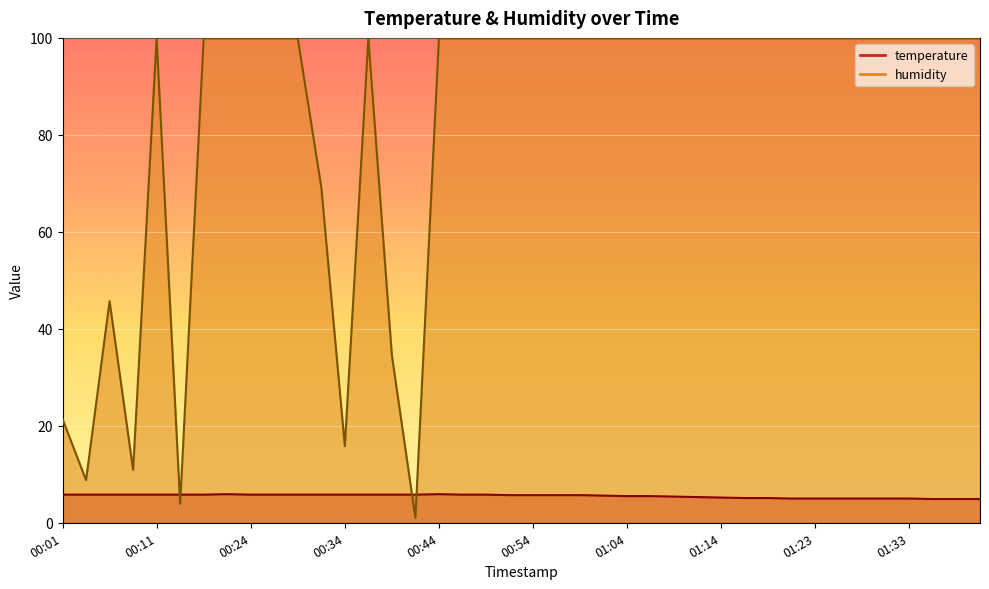

Reading right to left, list all the values displayed in this chart.

temperature: 4.9	4.9	4.9	5.0	5.0	5.0	5.0	5.0	5.0	5.1	5.1	5.2	5.3	5.4	5.5	5.5	5.6	5.7	5.7	5.7	5.7	5.8	5.8	5.9	5.8	5.8	5.8	5.8	5.8	5.8	5.8	5.8	5.9	5.8	5.8	5.8	5.8	5.8	5.8	5.8
humidity: 99.9	99.9	99.9	99.9	99.9	99.9	99.9	99.9	99.9	99.9	99.9	99.9	99.9	99.9	99.9	99.9	99.9	99.9	99.9	99.9	99.9	99.9	99.9	99.9	1.0	34.5	99.9	15.8	69.2	99.9	99.9	99.9	99.9	99.9	3.9	99.9	10.9	45.7	8.8	21.4